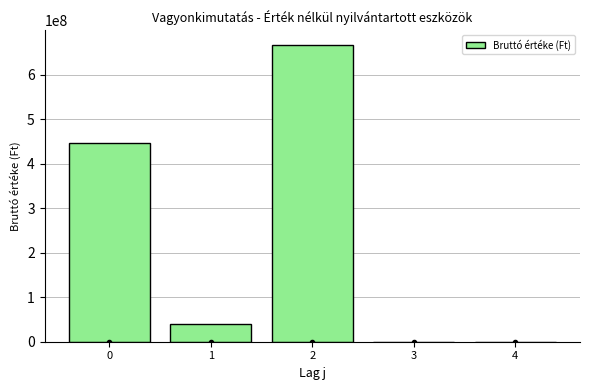

What is the sum of all values?

1154097506